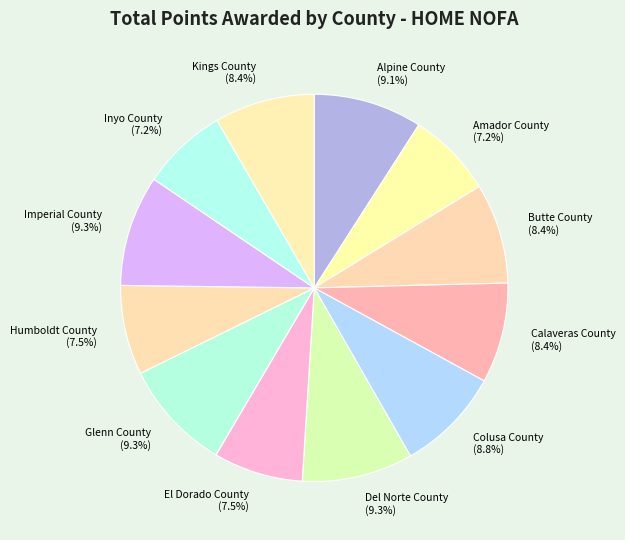

What is the ratio of the value at Imperial County to the value at Calaveras County?

1.1